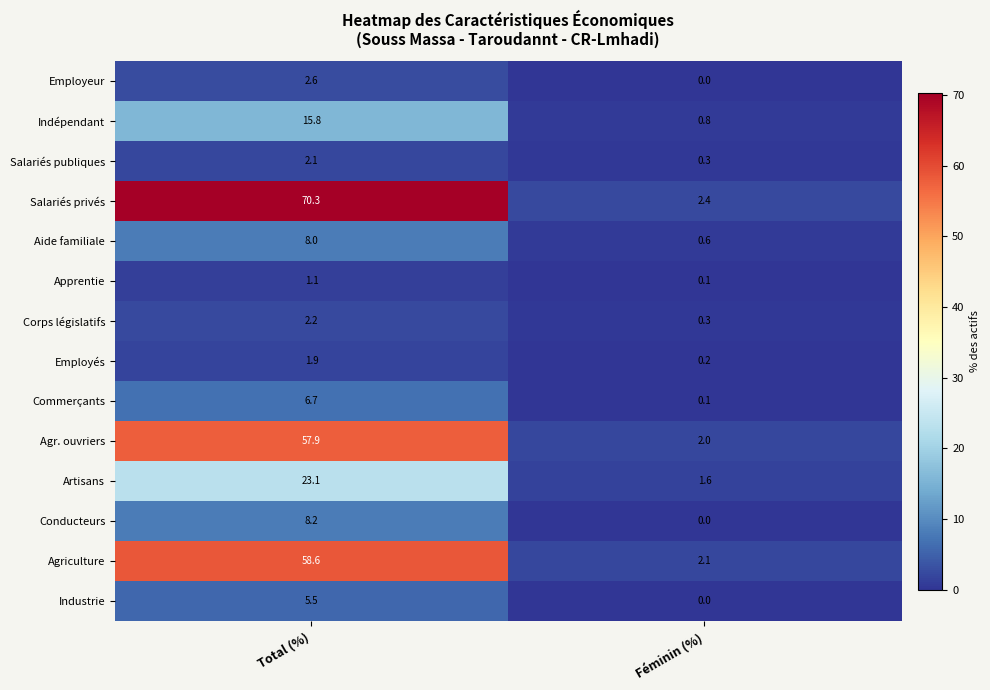

What is the sum of all Apprentie values?

1.2